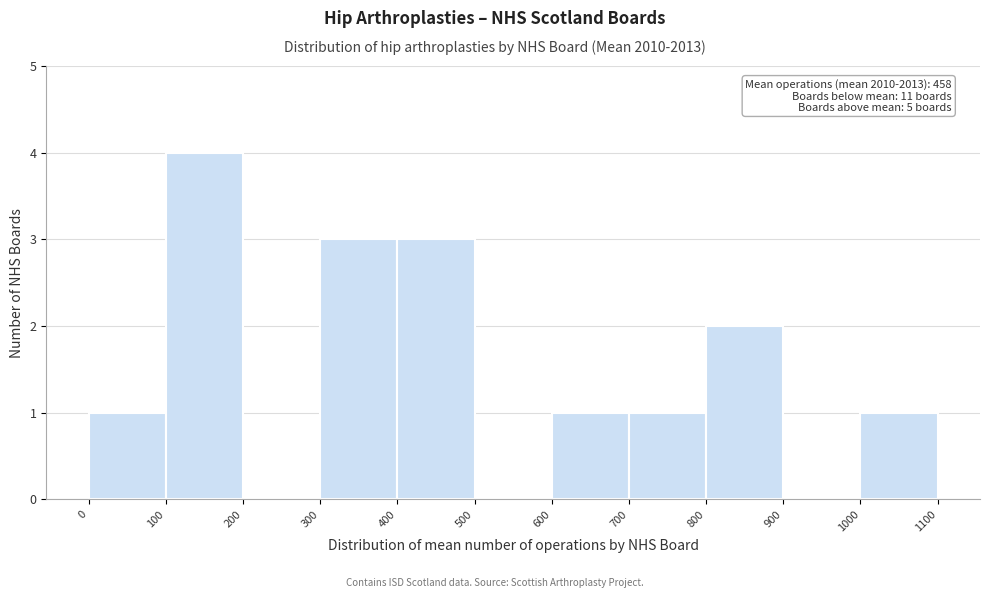

Over which range of the x-axis is the bar tallest?

100 to 200